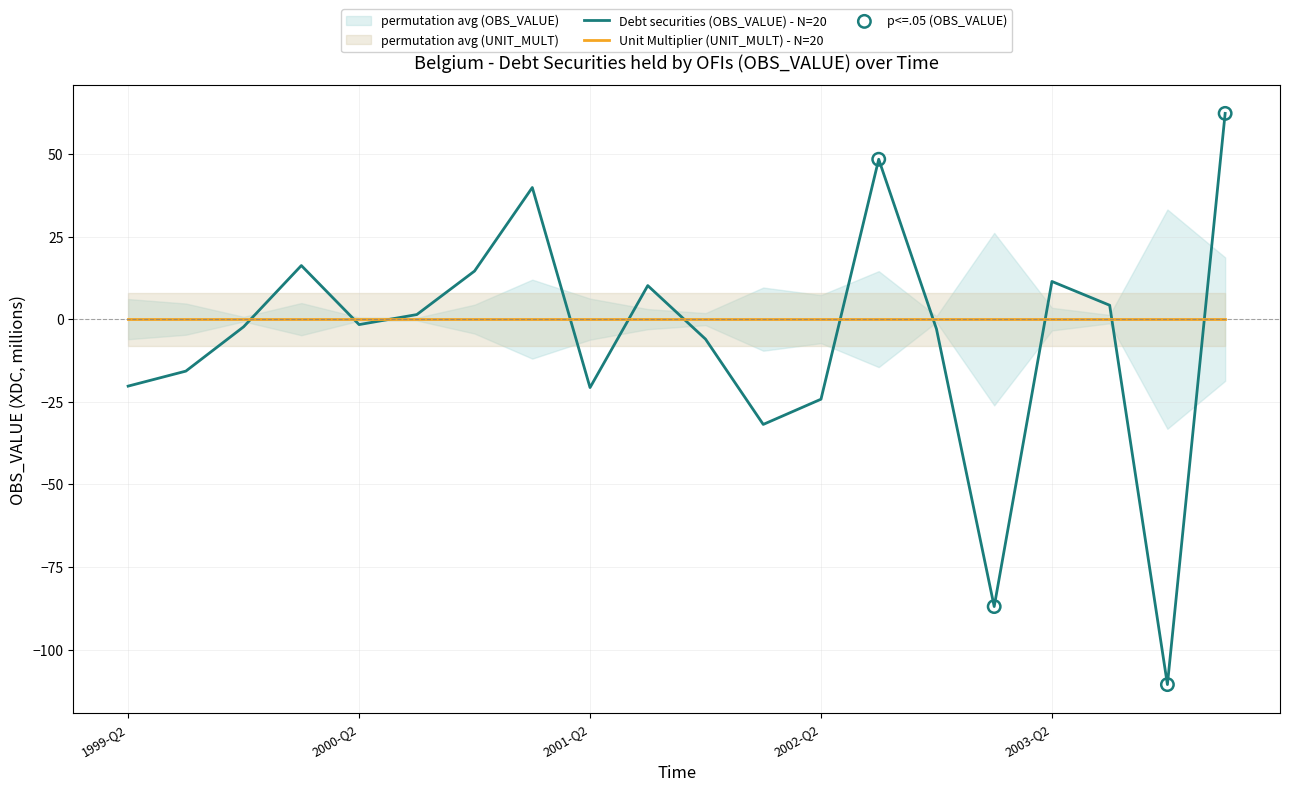

What is the change in value from 1999-Q2 to 2001-Q2?

-0.4